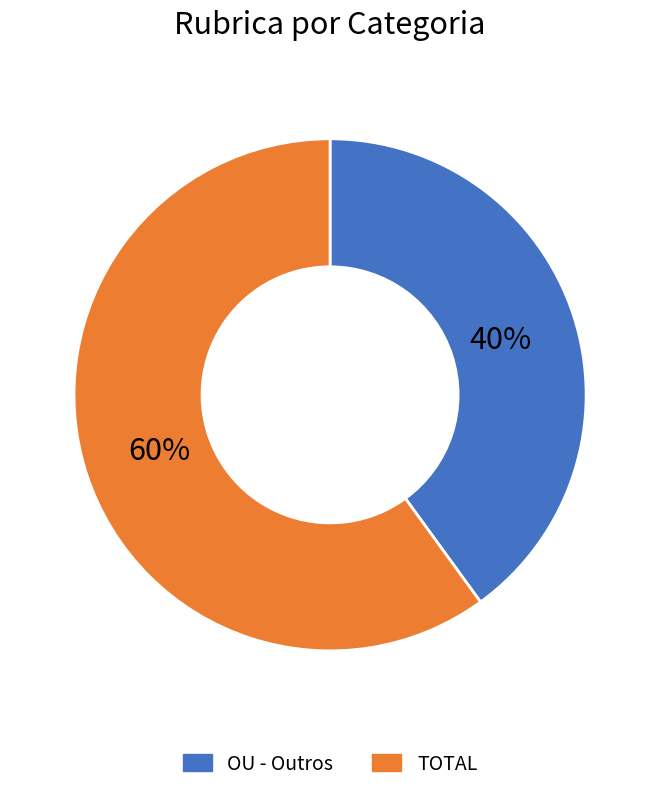

Rank the categories by value from lowest to highest.

OU - Outros, TOTAL